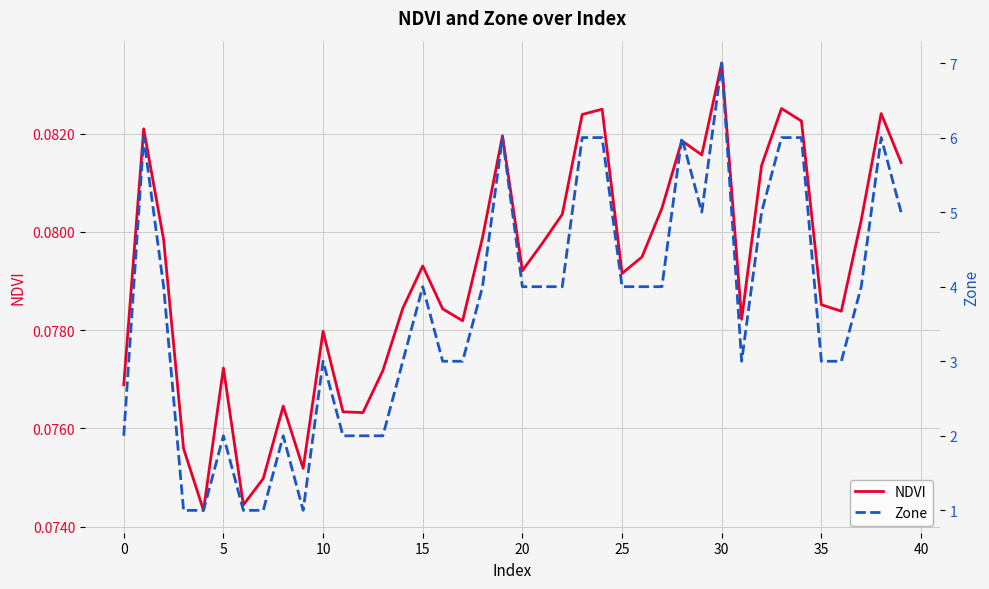

What is the spread (max minus min) of values at 0?

1.9